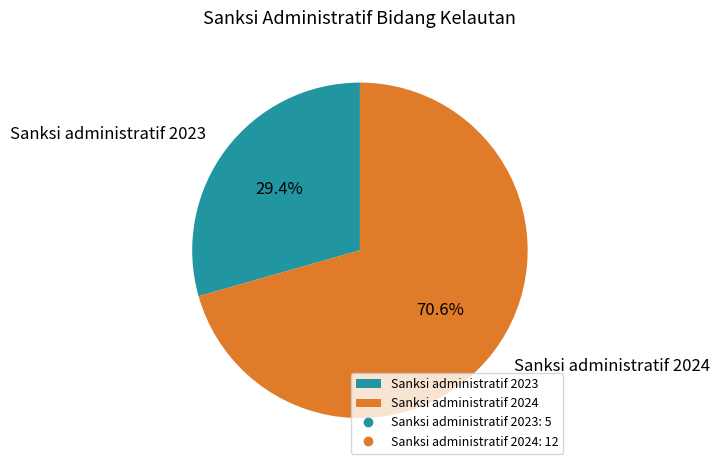

Which slice is the largest?

Sanksi administratif 2024